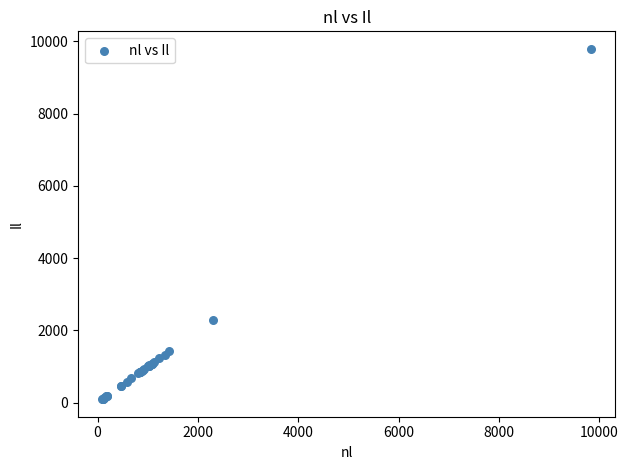

What Y value in the scatter plot is closest to 4946?

2303.1